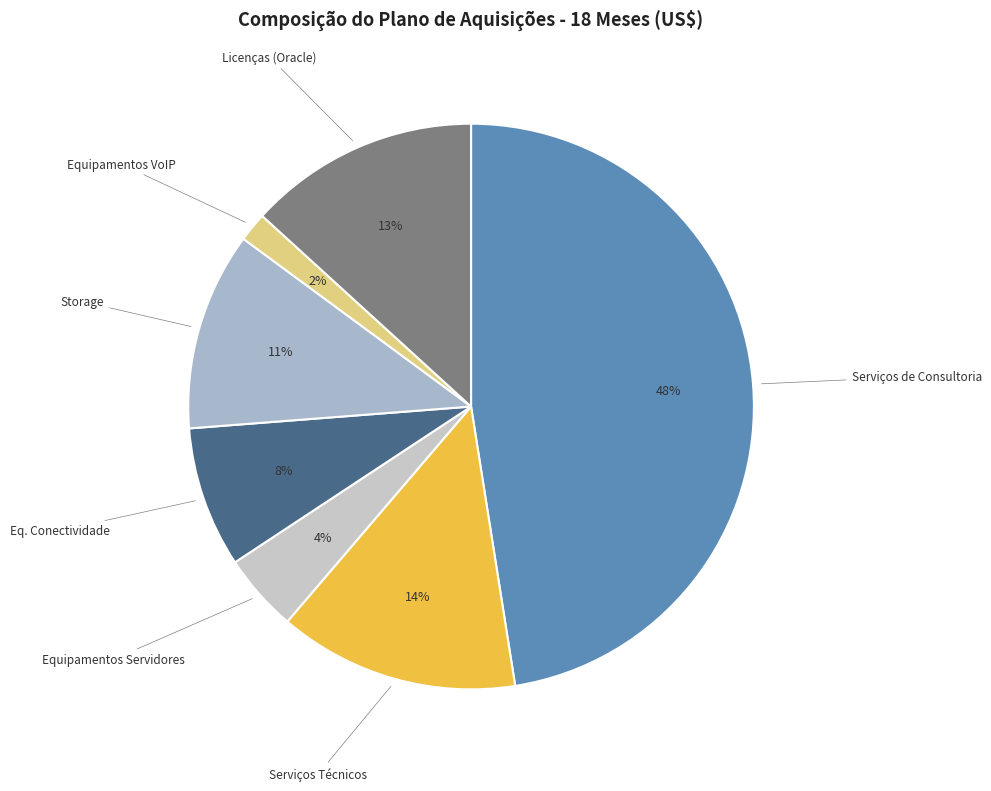

How many slices are in this pie chart?

7